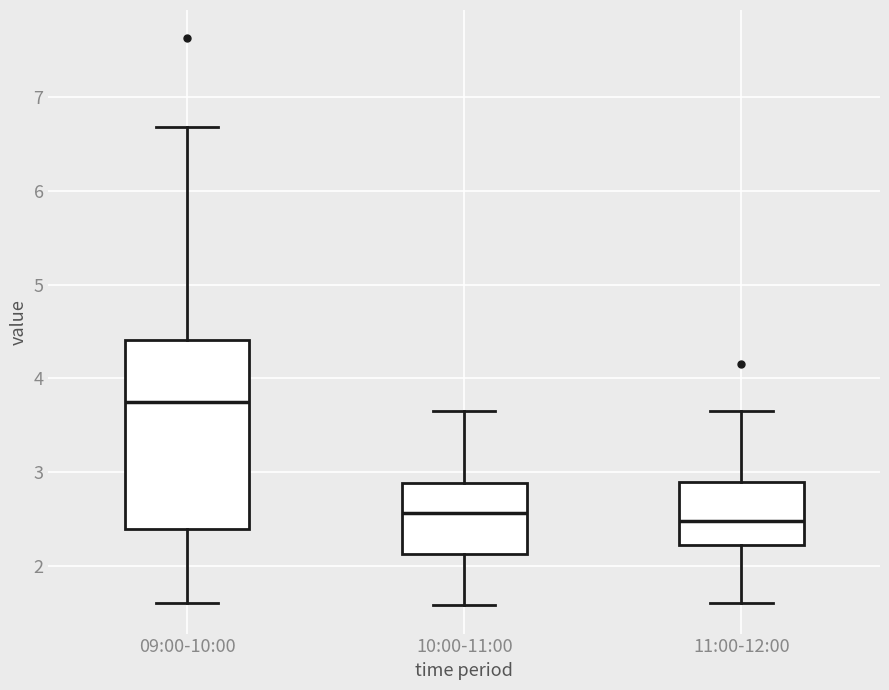

Comparing the boxes themselves (not the whiskers), which one is the tallest?

09:00-10:00